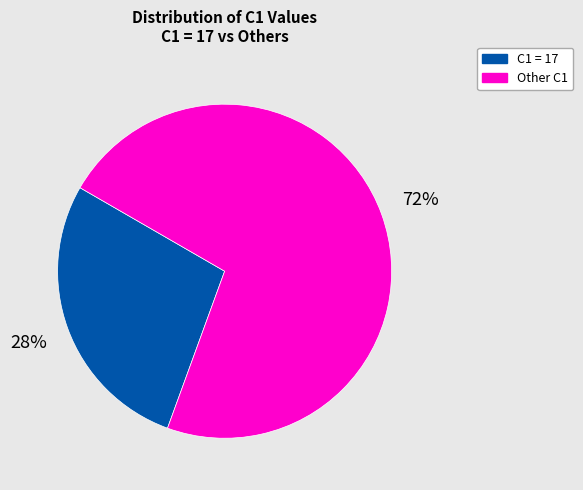

Is there a majority slice in this chart?

Yes